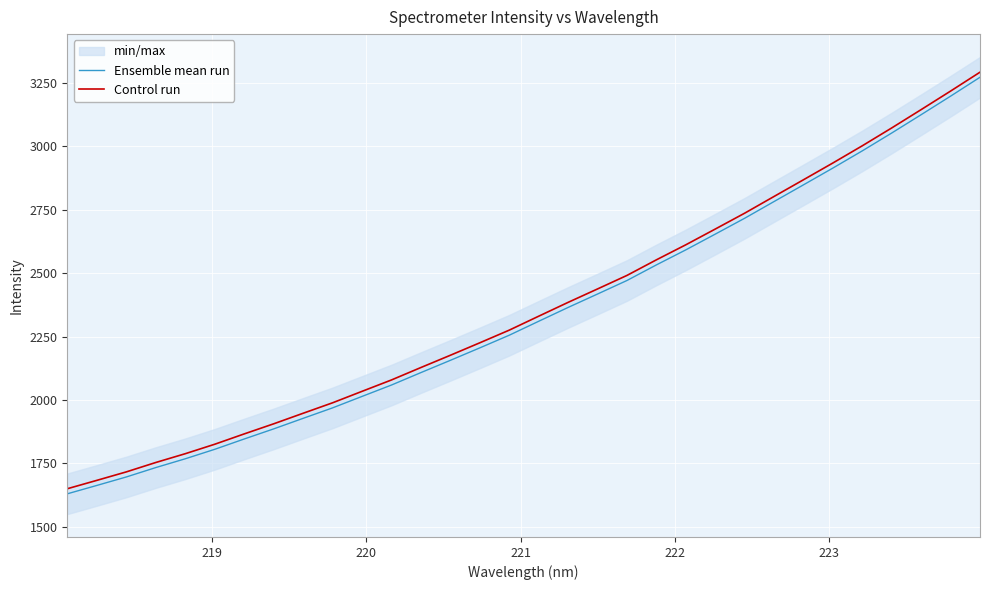

True or false: Ensemble mean run and Control run cross at least once.

False